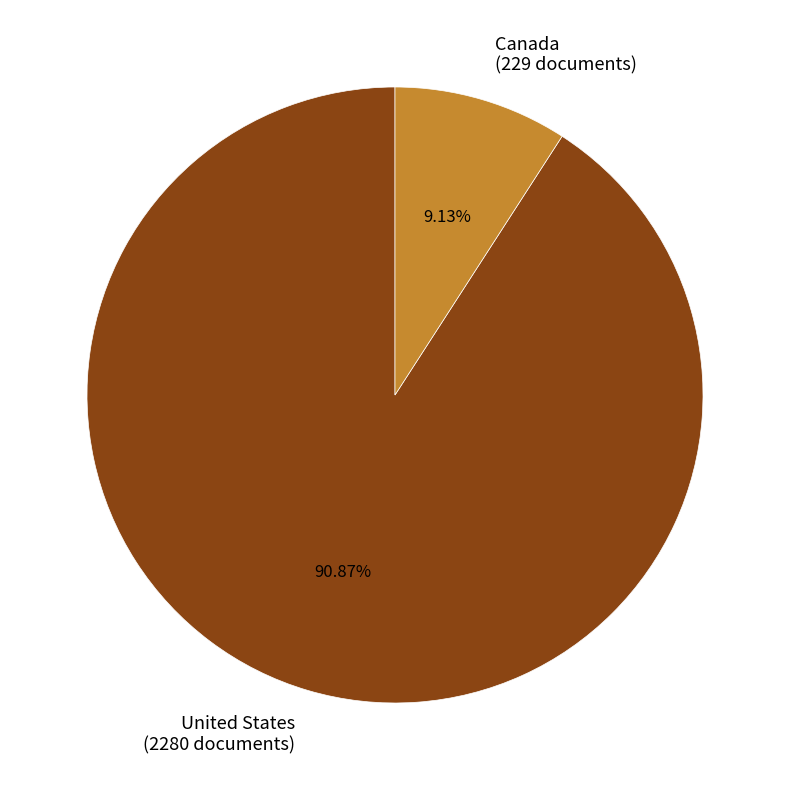

Rank the categories by value from highest to lowest.

United States, Canada